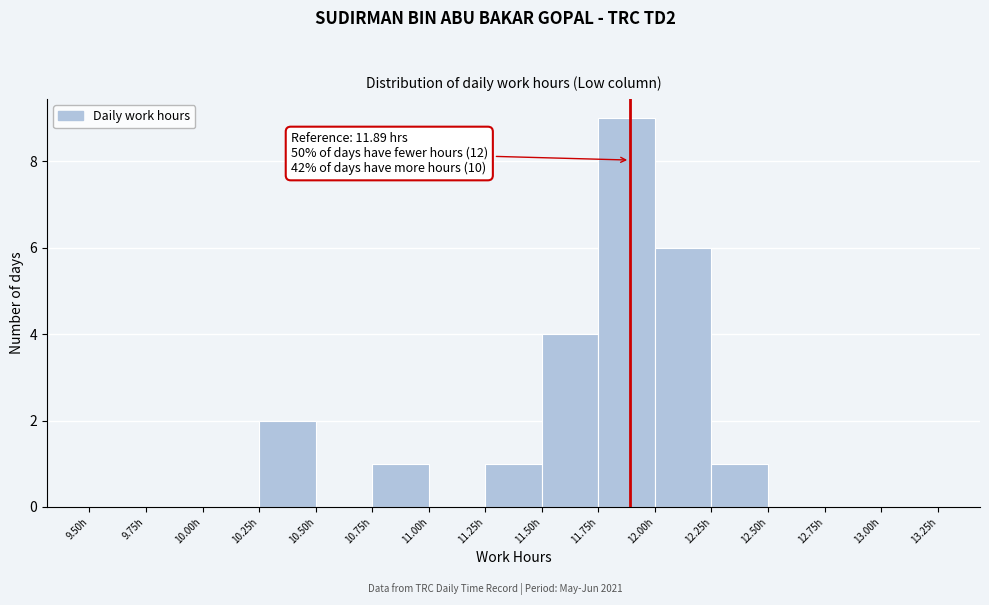

Which range on the x-axis has the tallest bar?

11.75 to 12.00